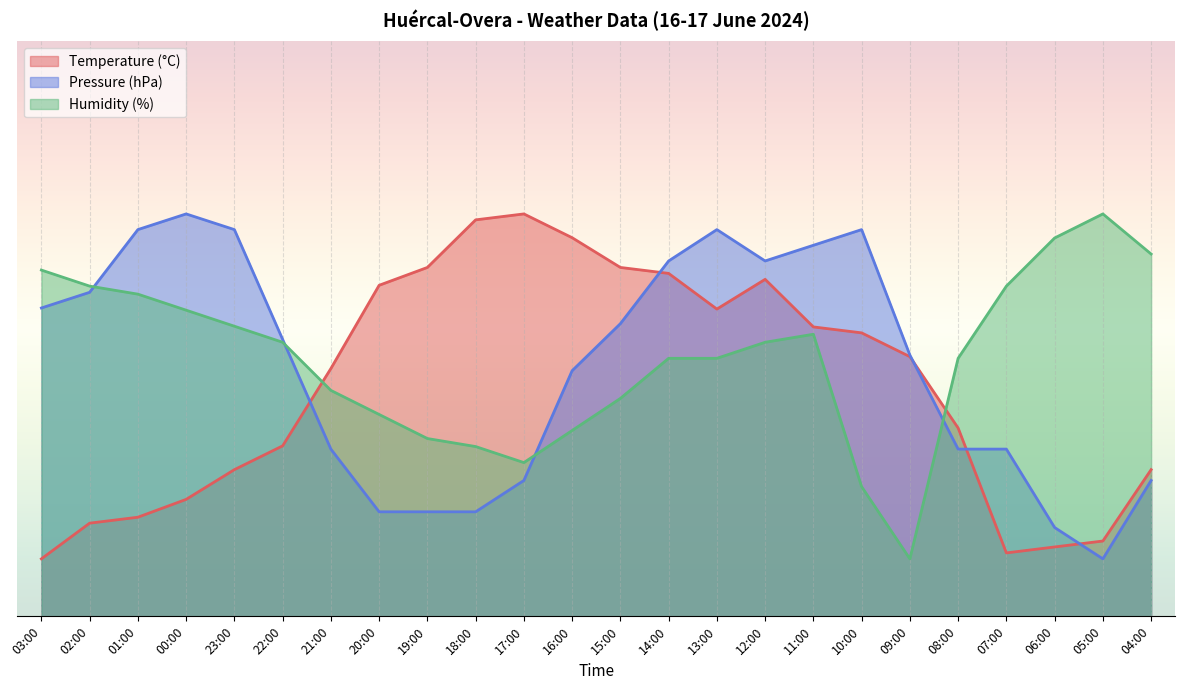

What is the lowest value of the Temperature (°C) series?

10.0